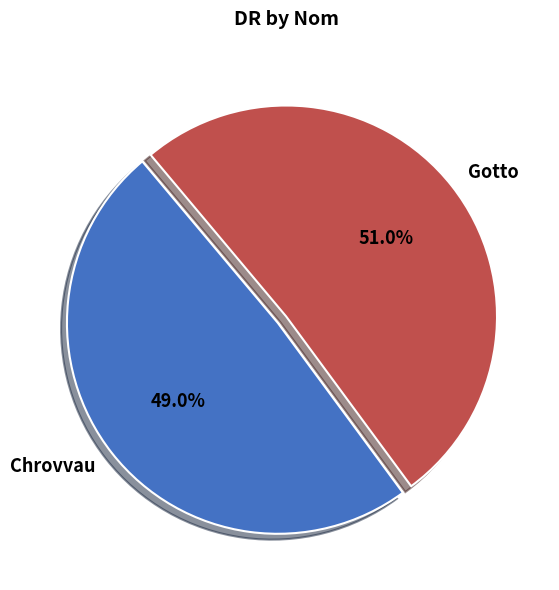

Approximately how many times larger is the value at Gotto compared to Chrovvau?

1.0